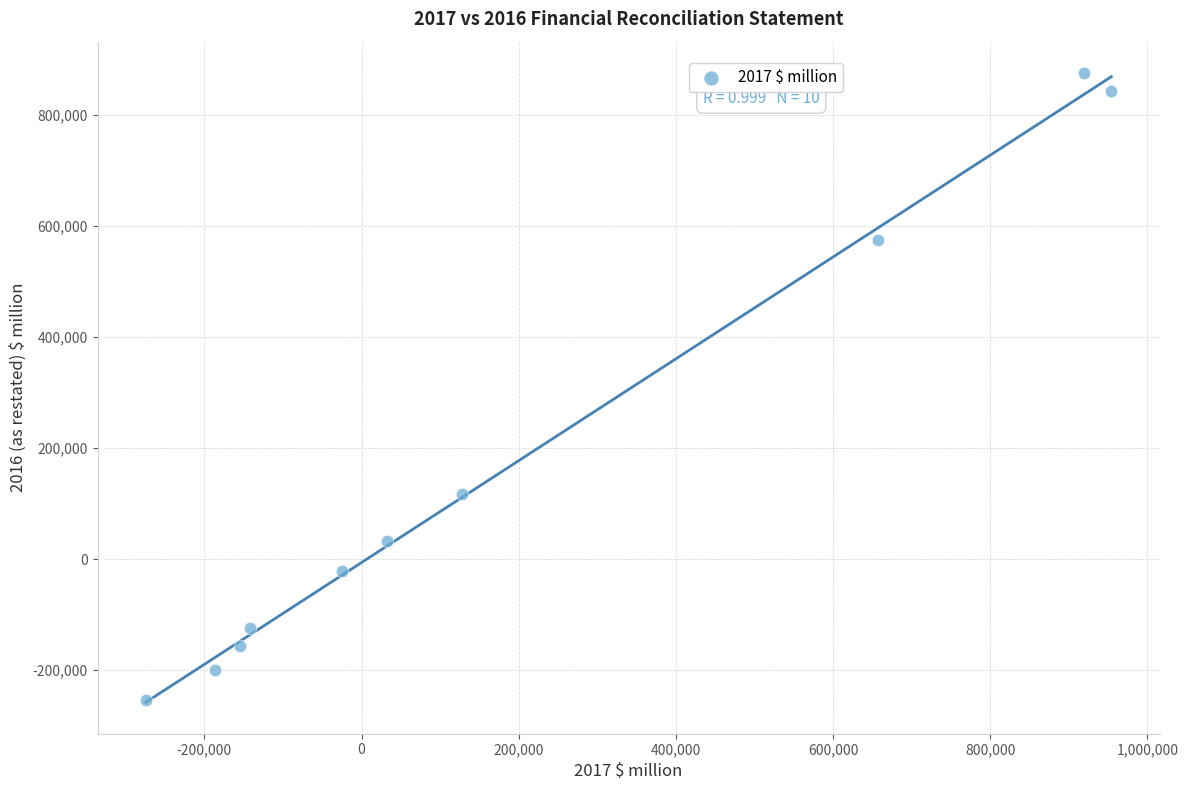

What Y value in the scatter plot is closest to 310135?

117509